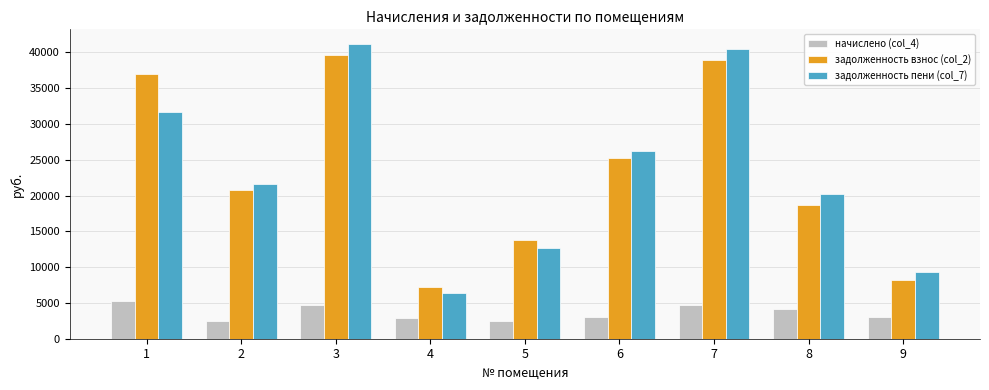

What is the spread (max minus min) of values at 7?

35841.8